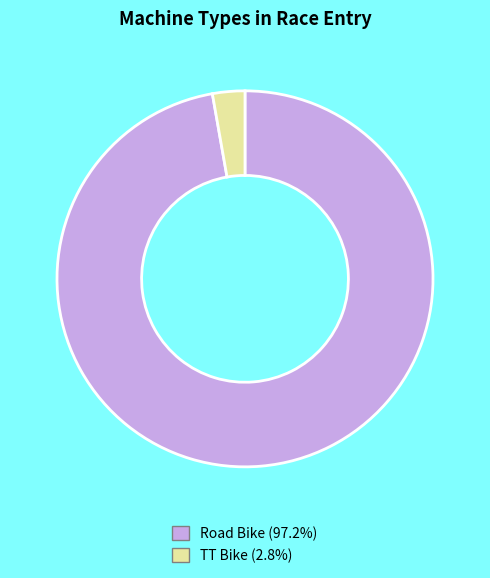

Which category accounts for the majority?

Road Bike